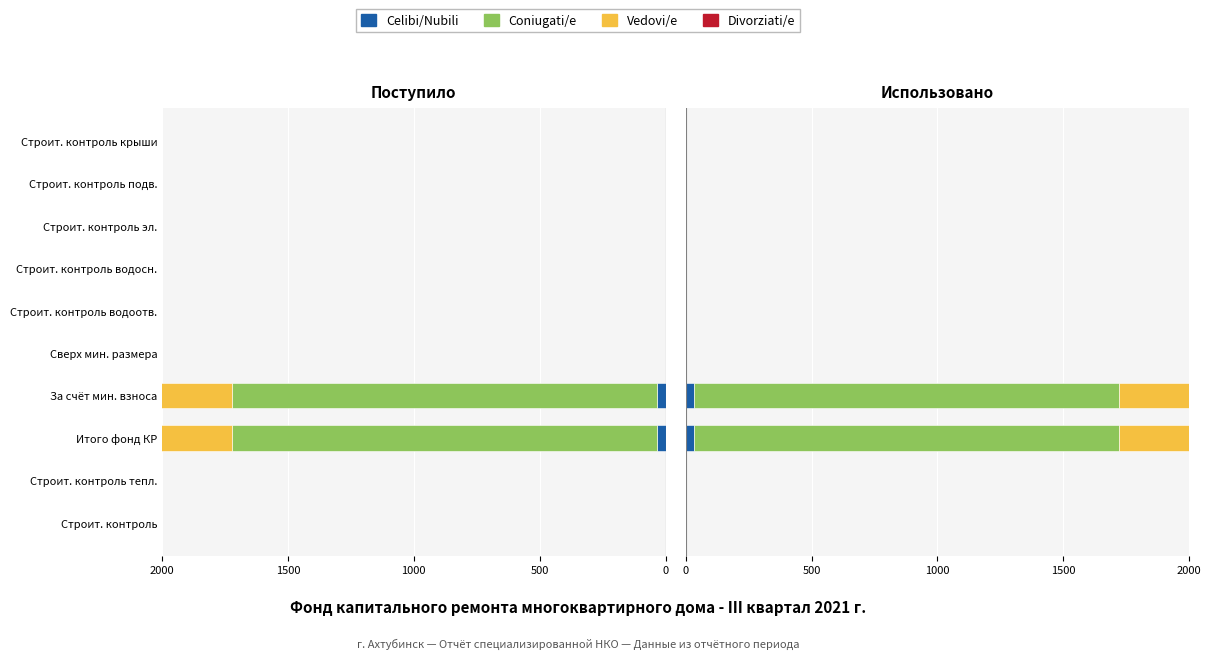

True or false: Celibi/Nubili has a value of 15.4 at Сверх мин. размера.

False